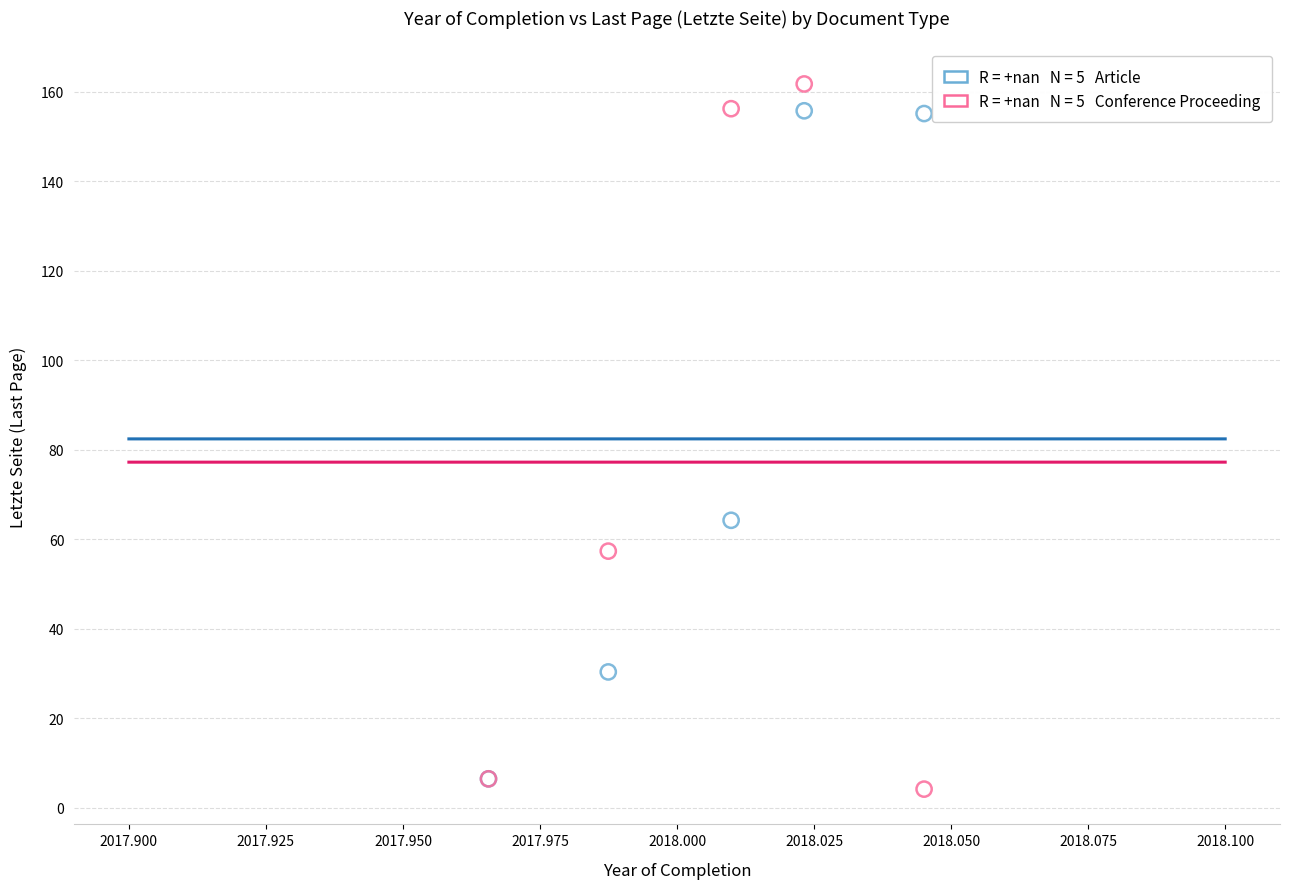

Across all series, what Y value is closest to 82?

64.2